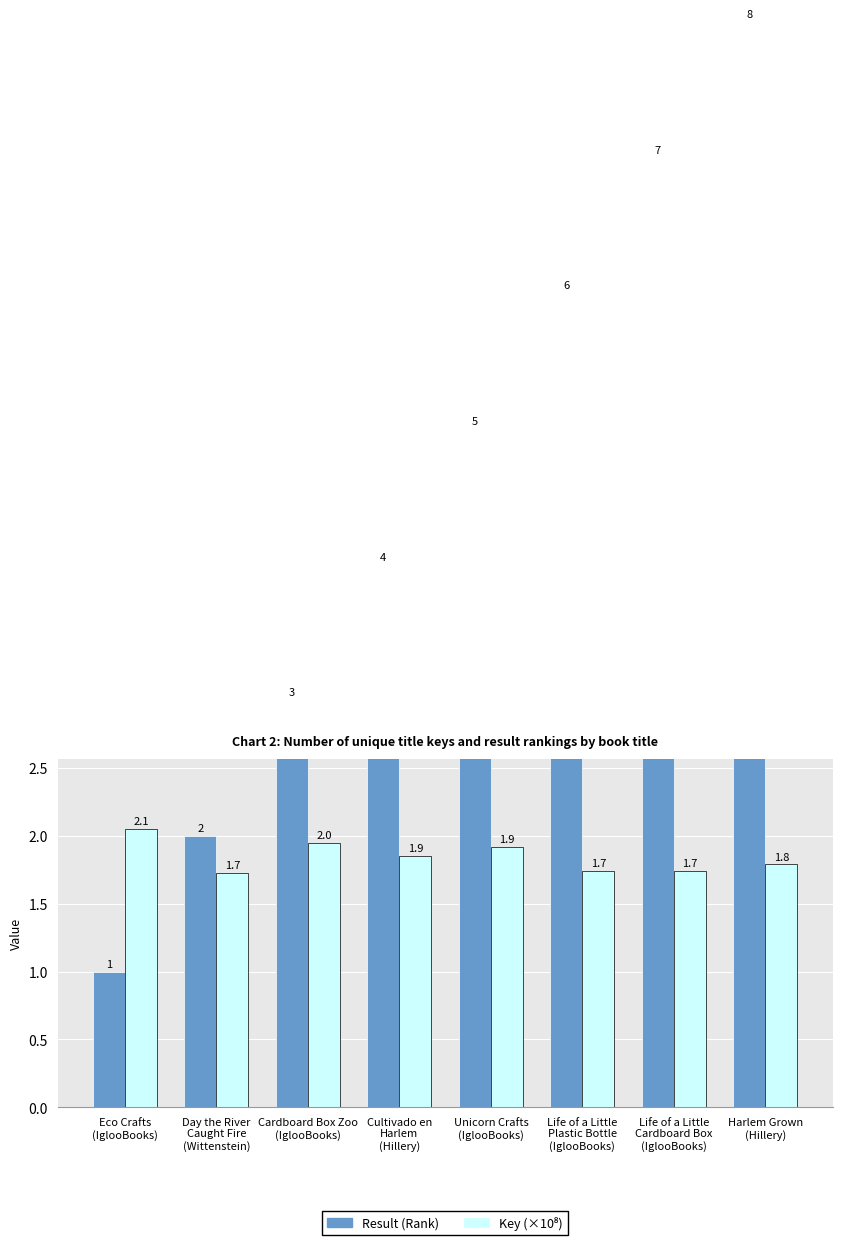

What is the sum of all Key (×10⁸) values?

14.8